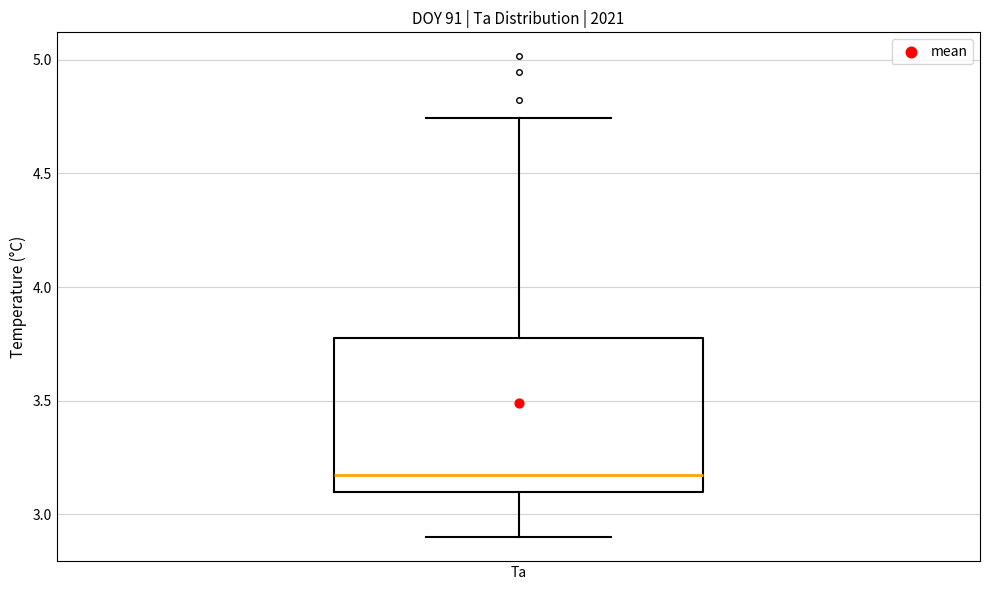

Where is the lower edge of the box for Ta on the y-axis? The values are not printed on the chart, so give them approximately, as read against the axis.

3.10